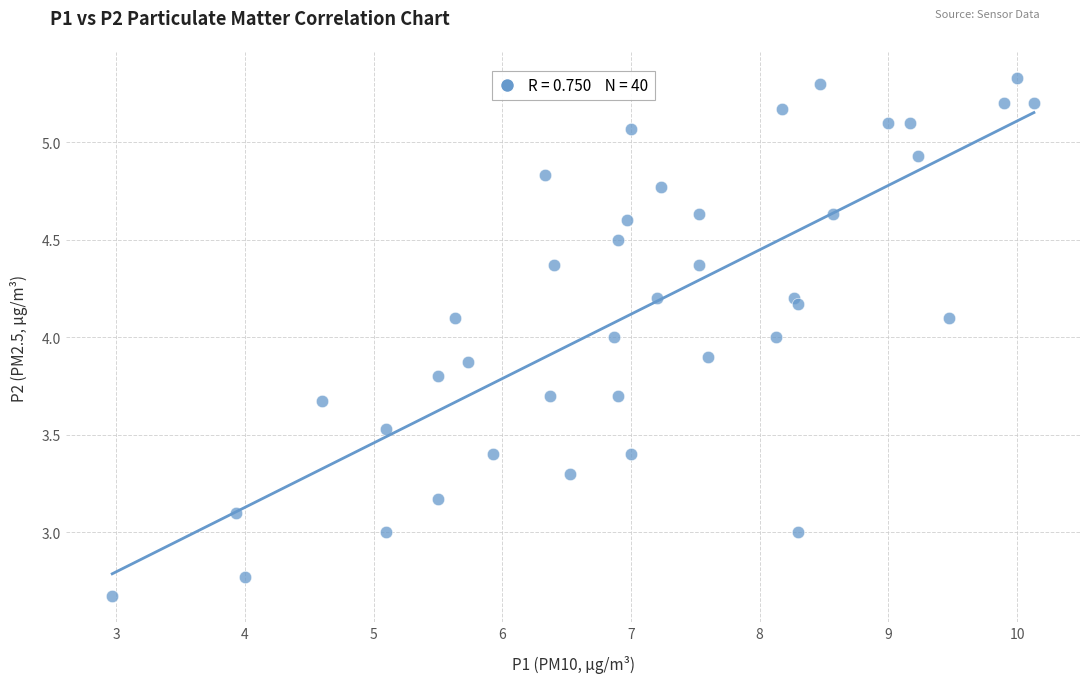

What is the range of X values (max minus min)?

7.2